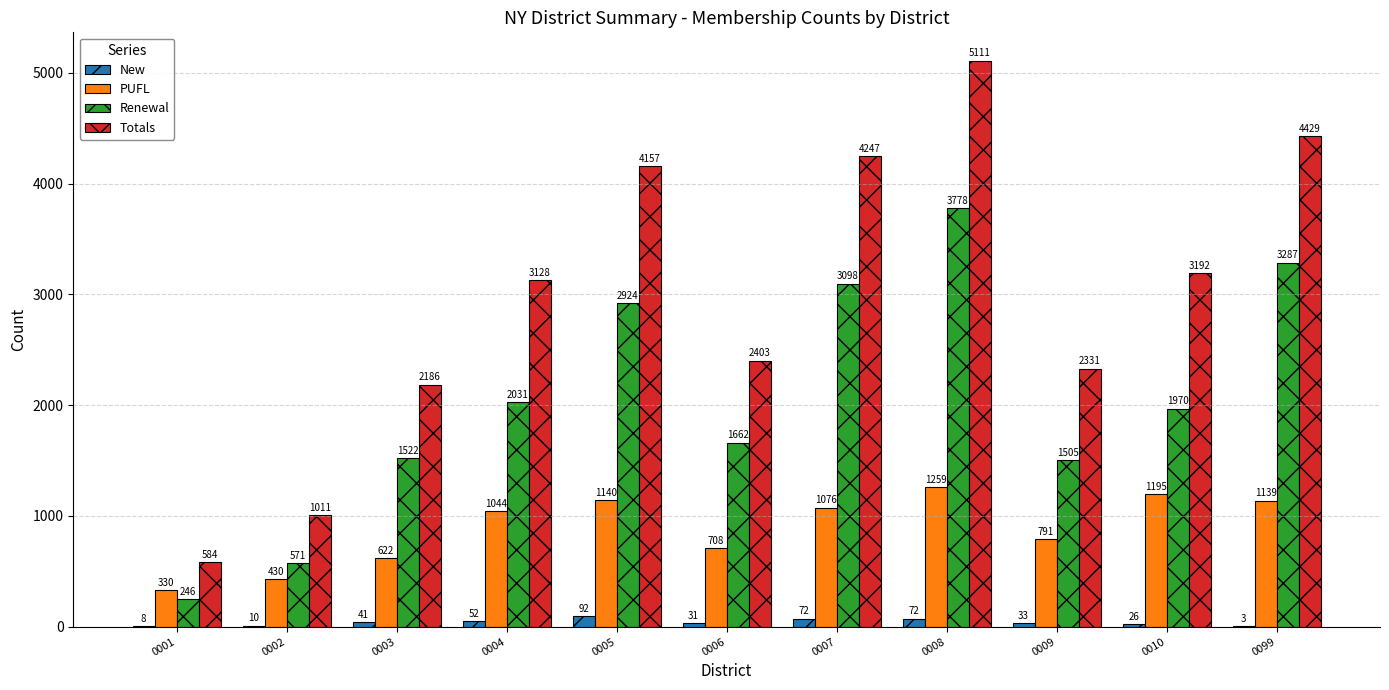

What is the maximum value shown in the chart?

5111